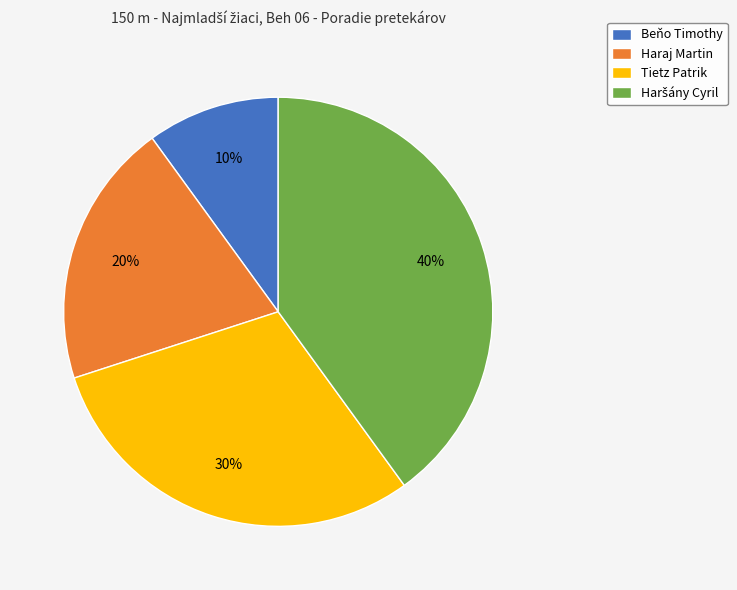

Approximately how many times larger is the value at Haraj Martin compared to Tietz Patrik?

0.7